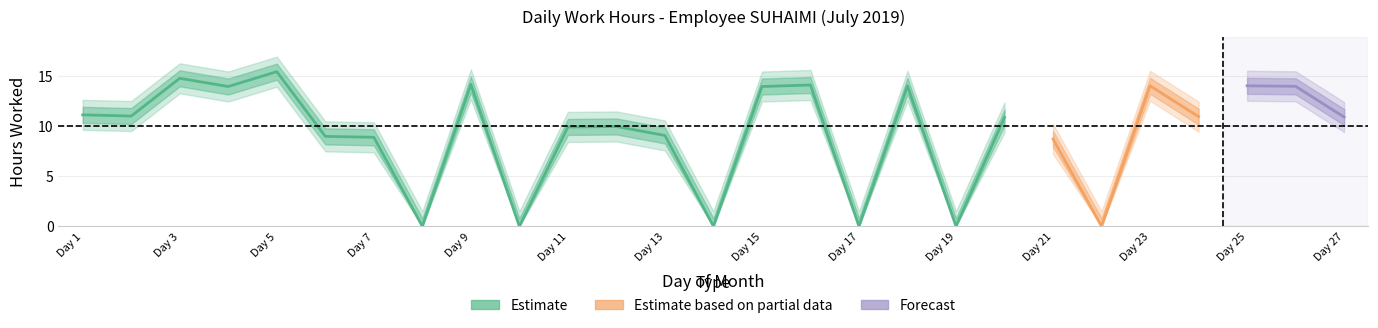

Count the number of categories in the chart.

27